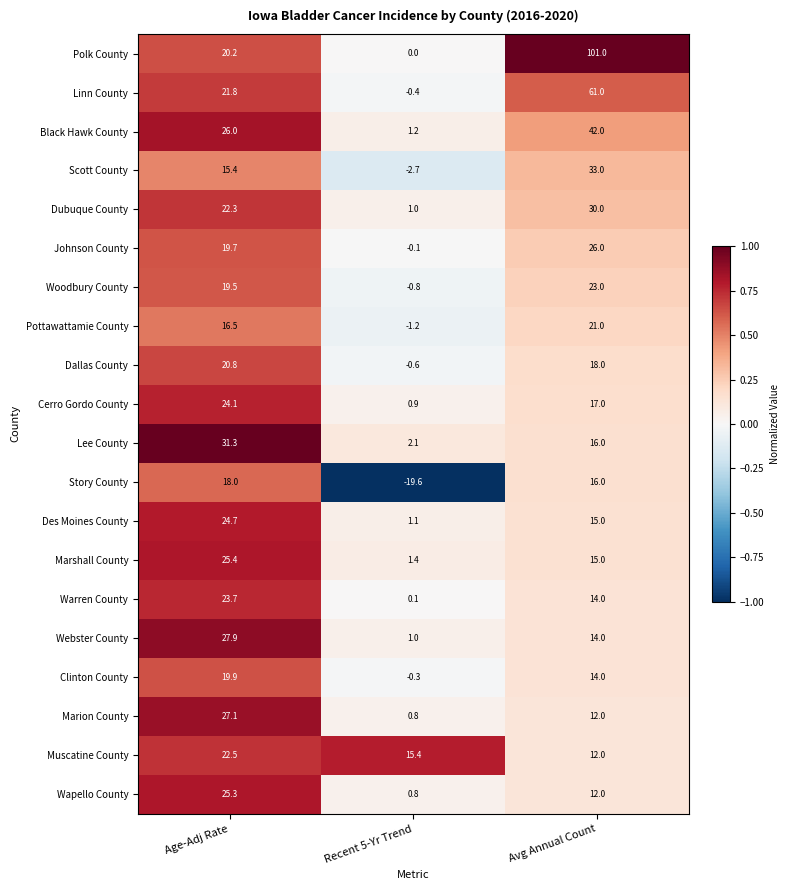

What is the highest value of the Marion County series?

27.1